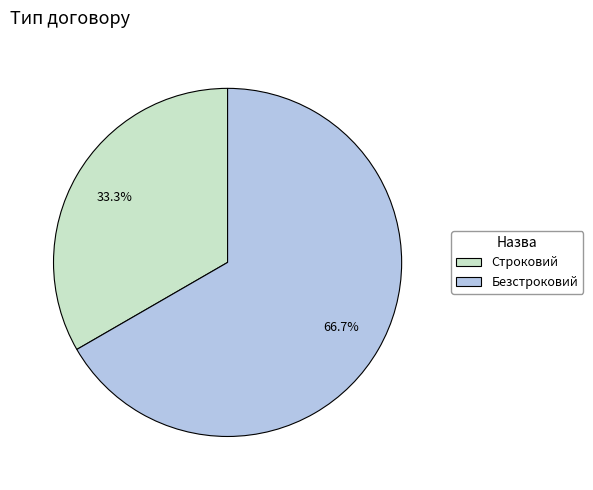

How many segments does this pie chart have?

2